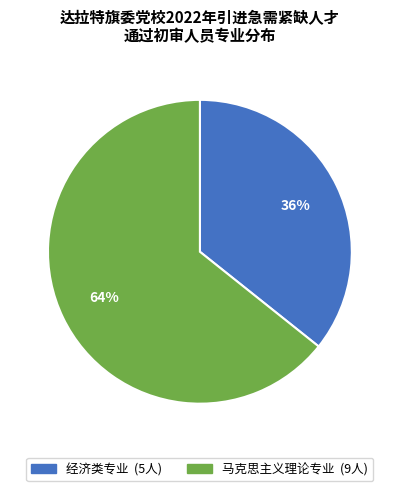

What is the ratio of the value at 经济类专业 to the value at 马克思主义理论专业?

0.6